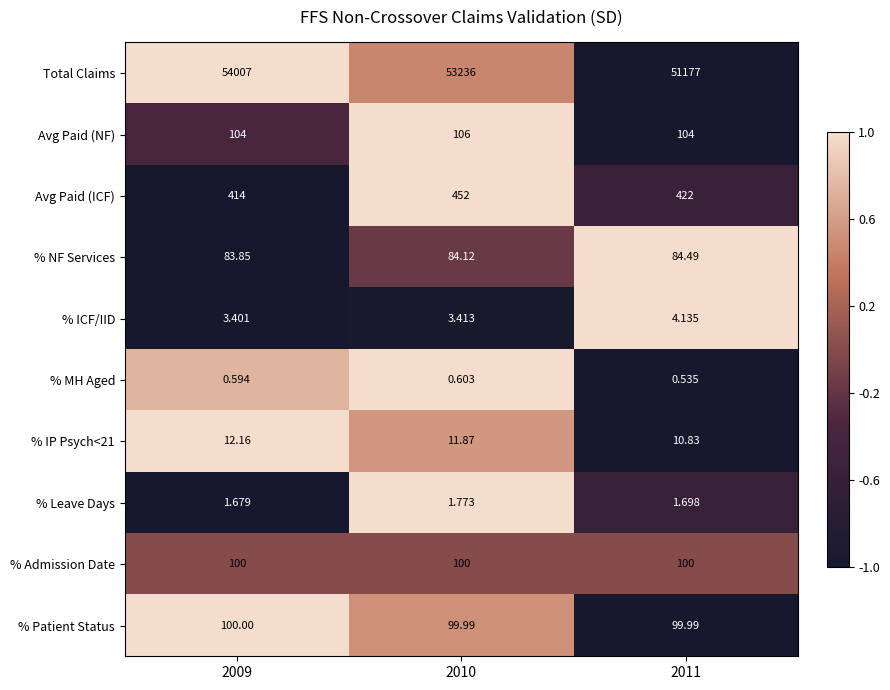

Which series has the largest range (max minus min)?

Total Claims